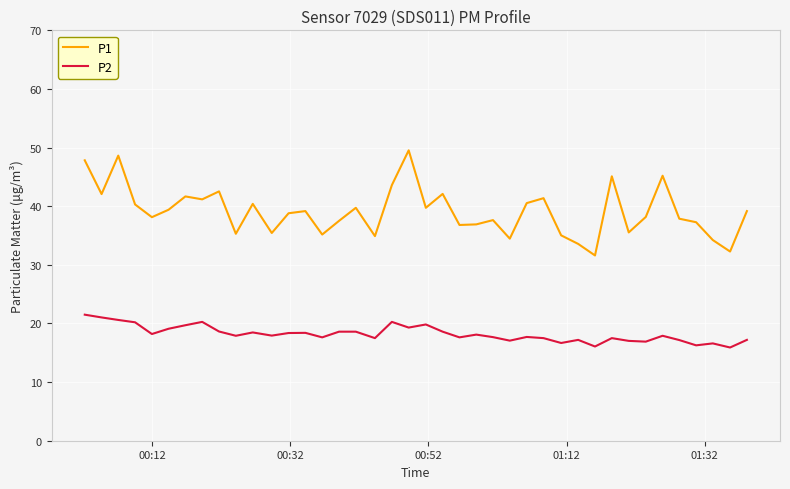

Which series has the largest range (max minus min)?

P1